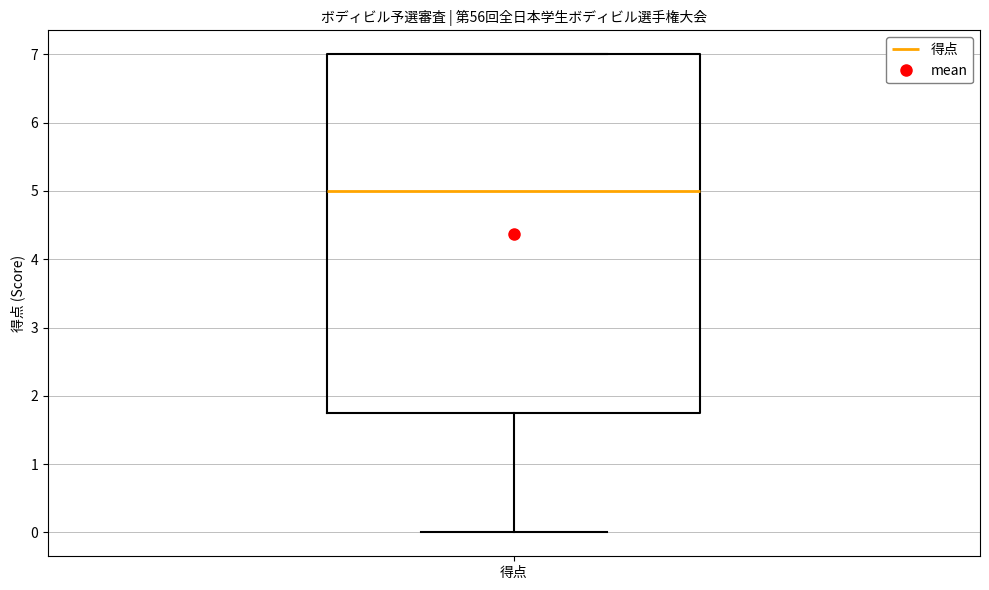

Read this box plot against the y-axis: the position of the median line, the range covered by the box, and the ends of both whiskers. The values are not printed on the chart, so give them approximately, as read against the axis.

median 5.0, box 1.8 to 7.0, whiskers 0.0 to 7.0